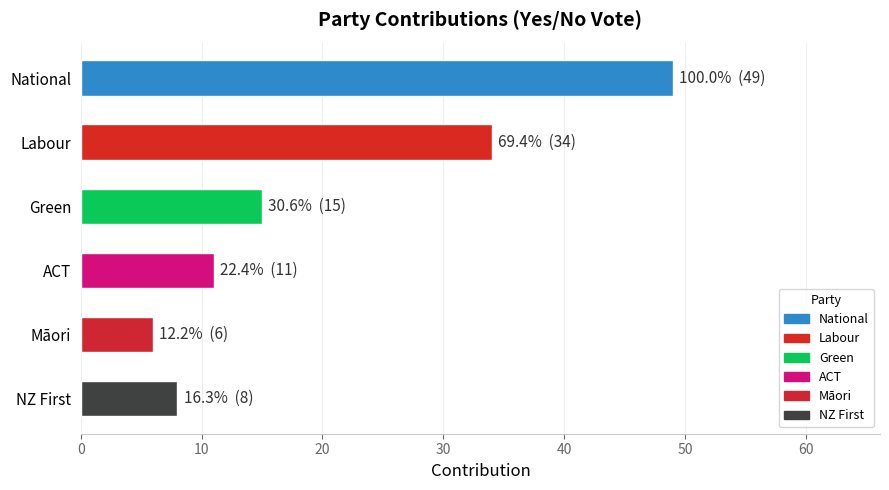

Rank the categories by value from lowest to highest.

Māori, NZ First, ACT, Green, Labour, National